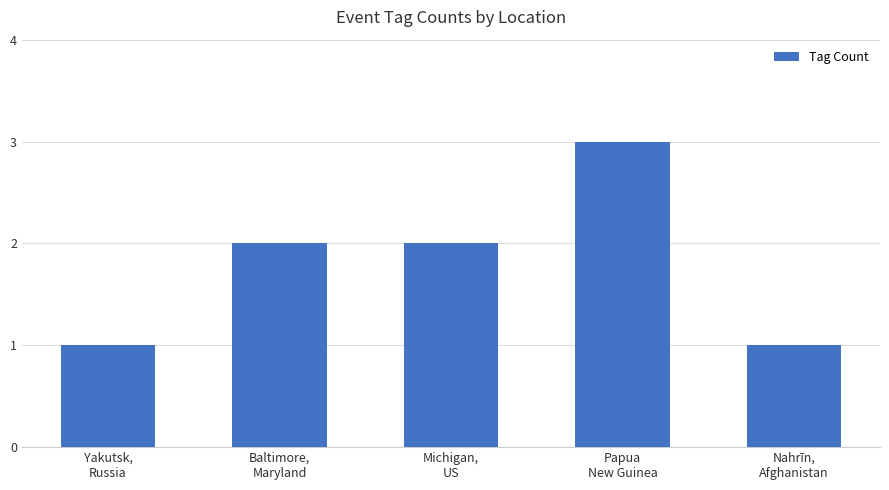

What is the sum of all values?

9